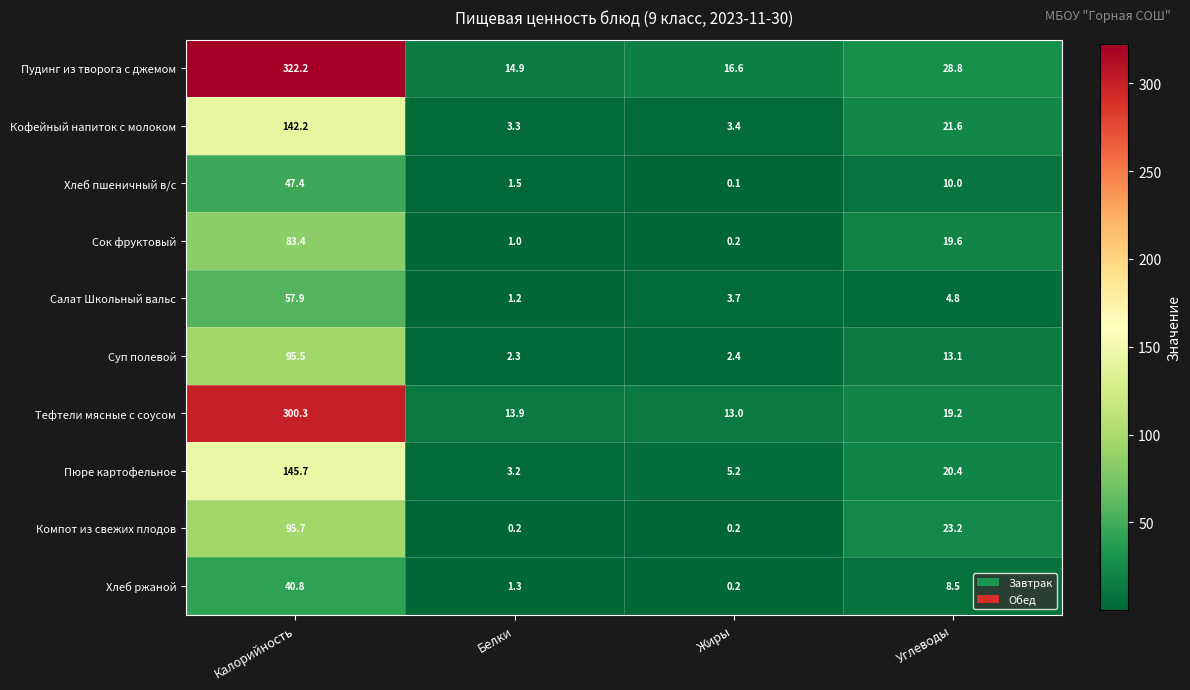

Rank the series by their maximum value, from lowest to highest.

Хлеб ржаной, Хлеб пшеничный в/с, Салат Школьный вальс, Сок фруктовый, Суп полевой, Компот из свежих плодов, Кофейный напиток с молоком, Пюре картофельное, Тефтели мясные с соусом, Пудинг из творога с джемом